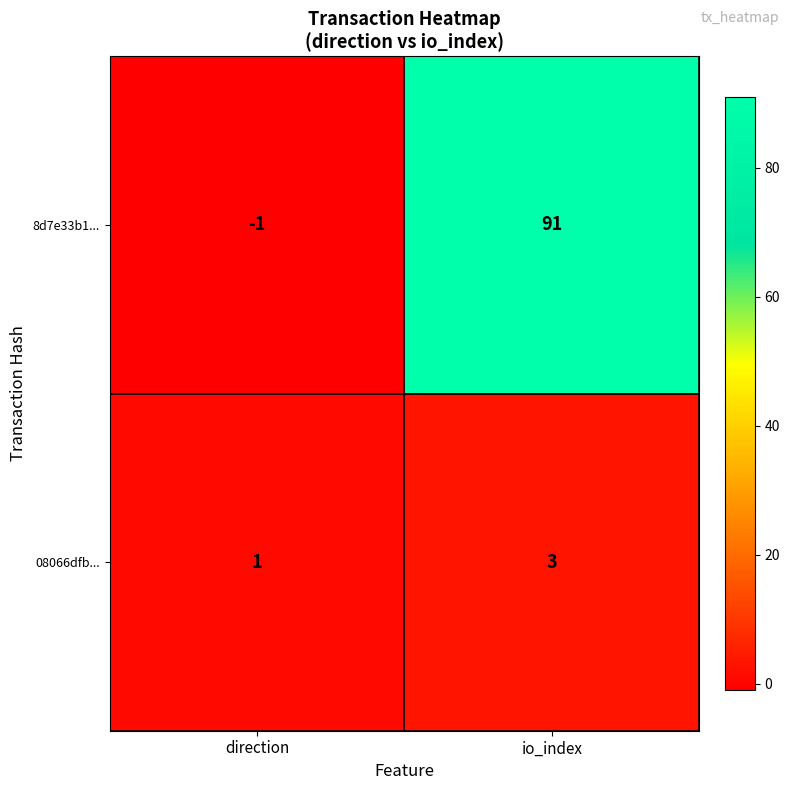

List the series in order of their peak value, highest first.

8d7e33b1..., 08066dfb...